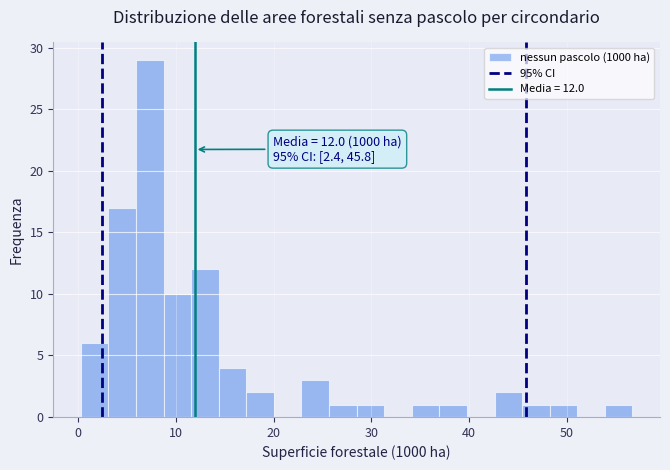

Around what value on the x-axis is the tallest bar? Give the approximate position of its centre, as read against the axis.

7